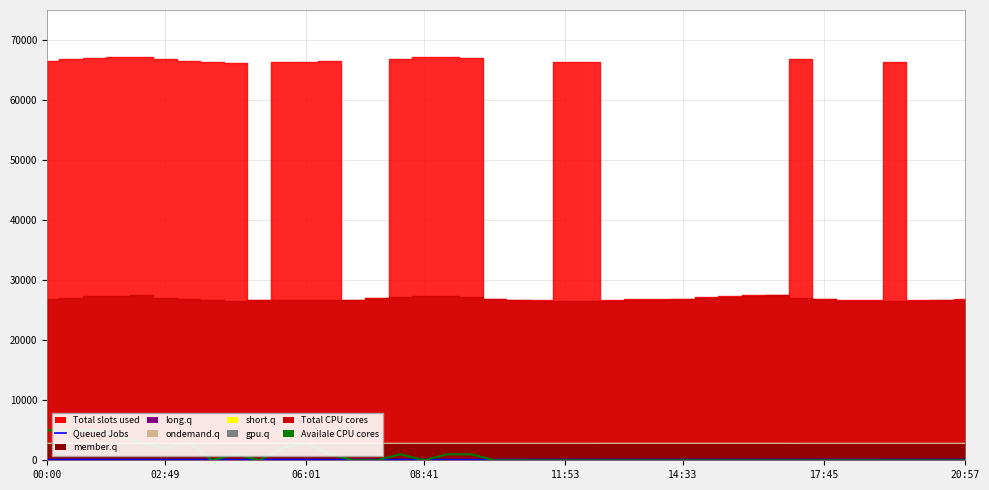

How many interior local valleys does the Availale CPU cores series have?

4